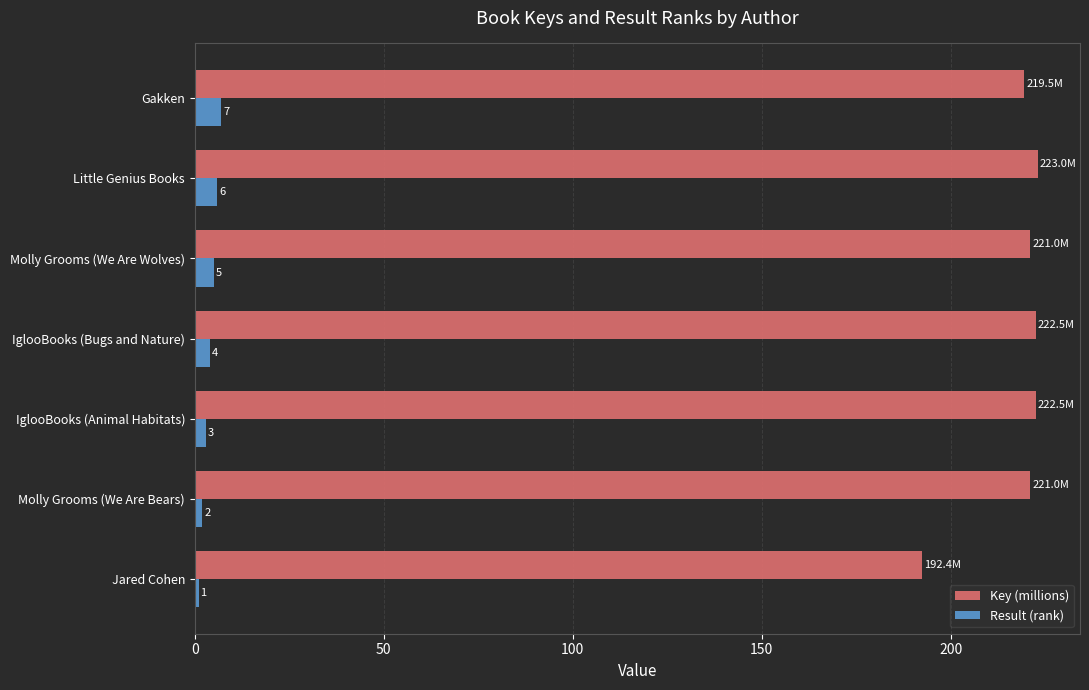

At which label is Result (rank) closest to 4?

IglooBooks (Bugs and Nature)